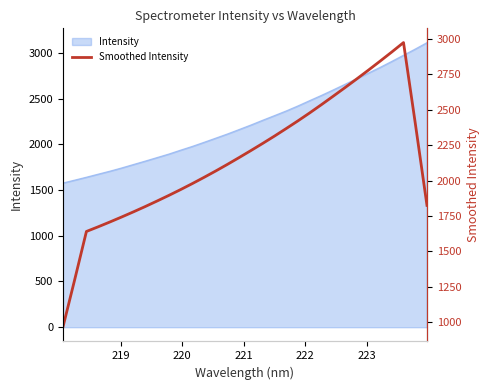

Is it true that the value at 30 is 1597.8?

False